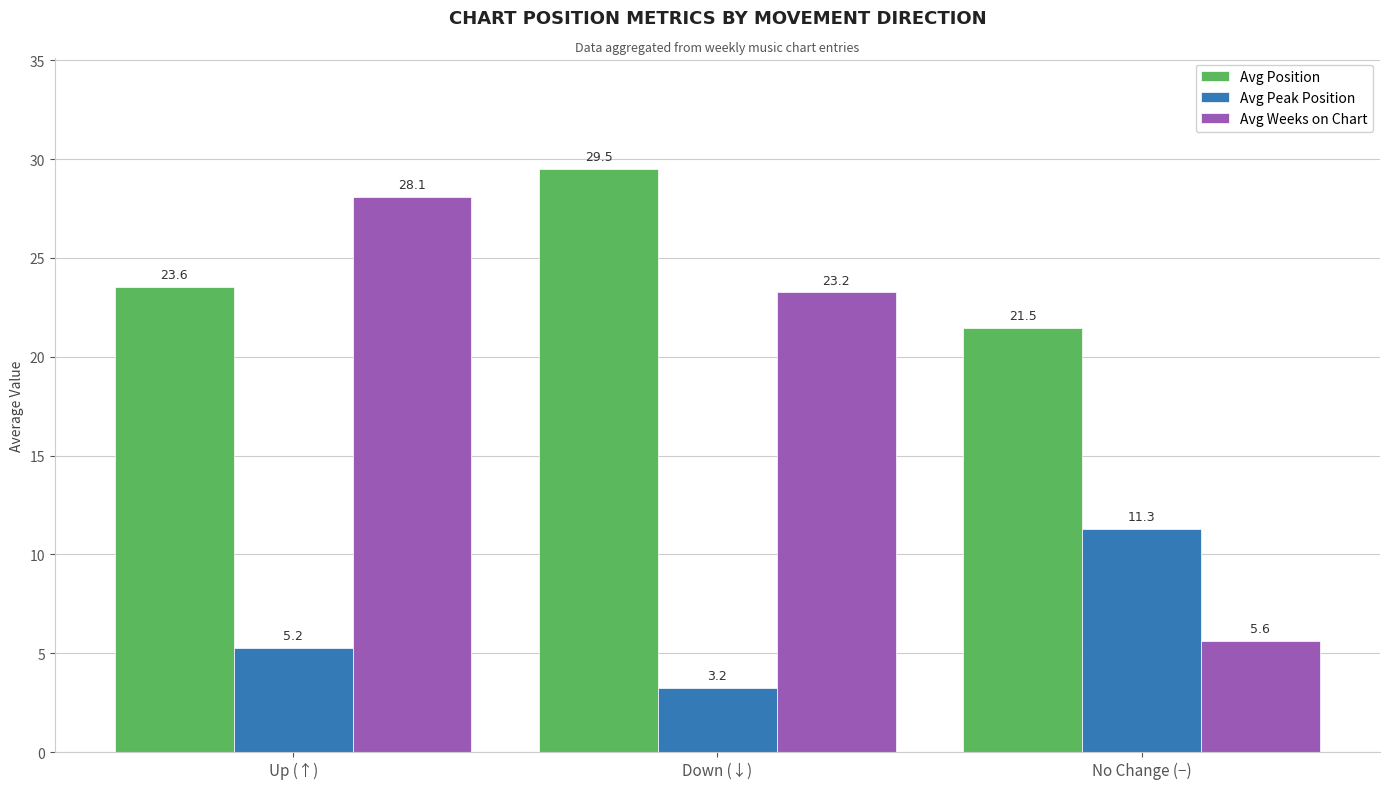

What is the difference between the Avg Position values at Up (↑) and No Change (−)?

2.1